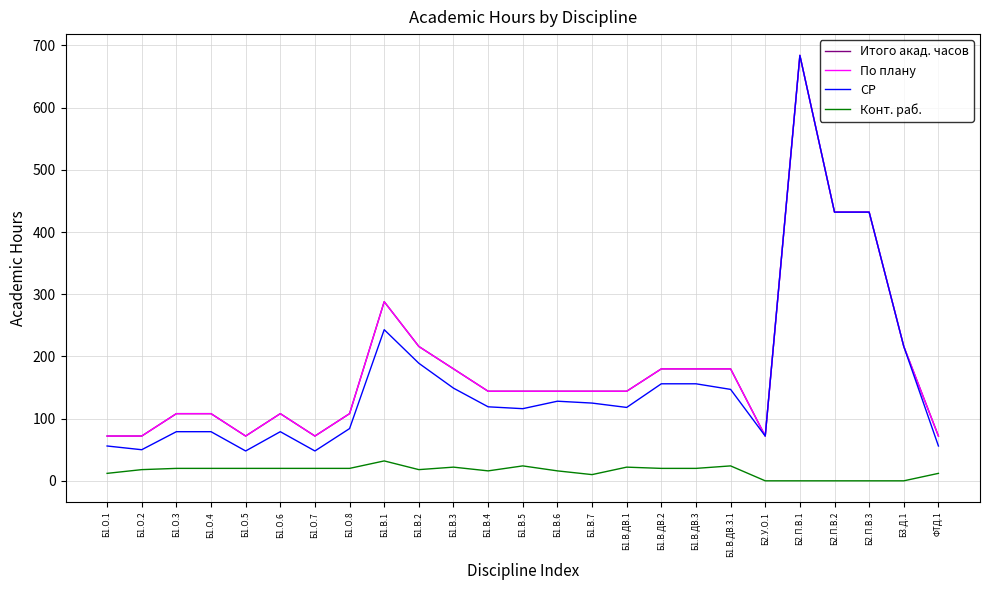

Where is Итого акад. часов nearest to the value 378?

Б2.П.В.2